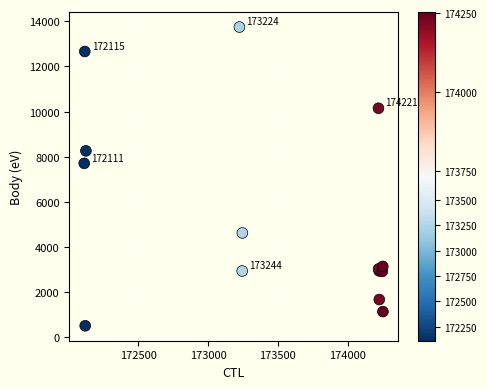

What Y value in the scatter plot is closest to 7128?

7707